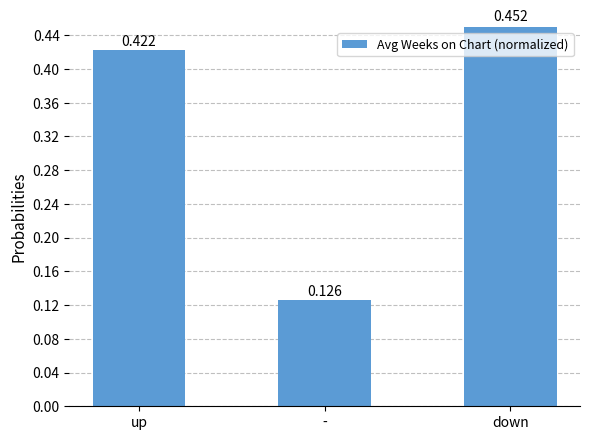

What is the label of the 3rd bar from the right?

up